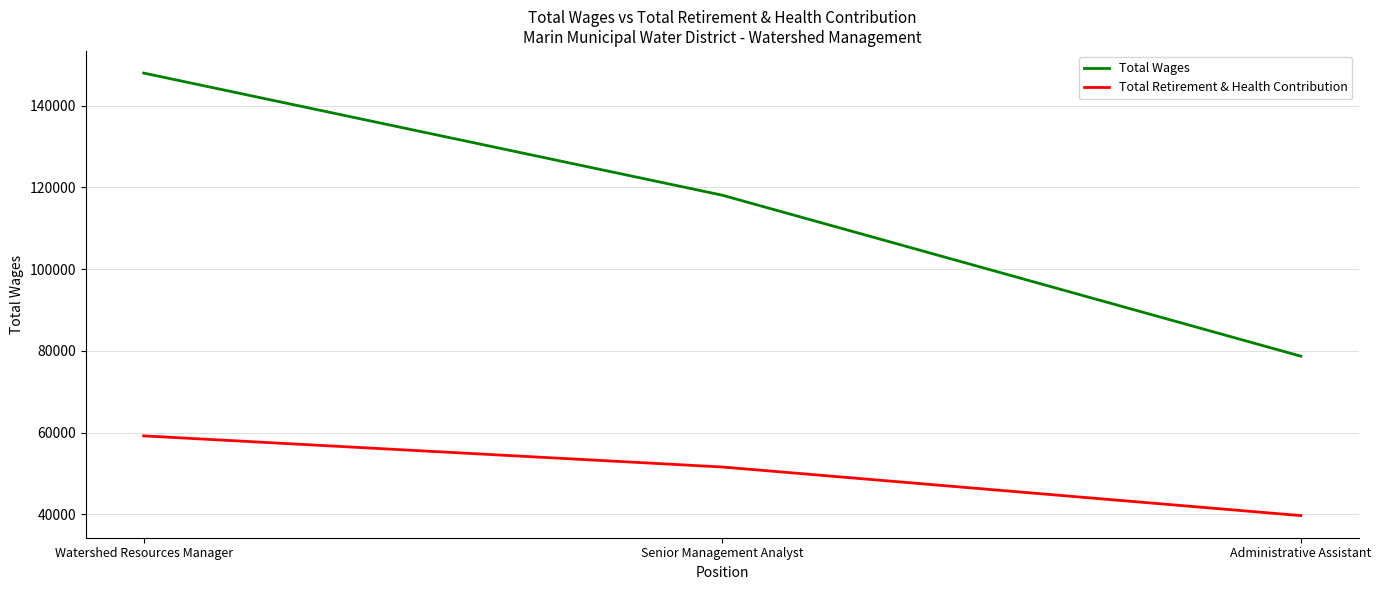

What is the difference between the highest and lowest values at Administrative Assistant?

39011